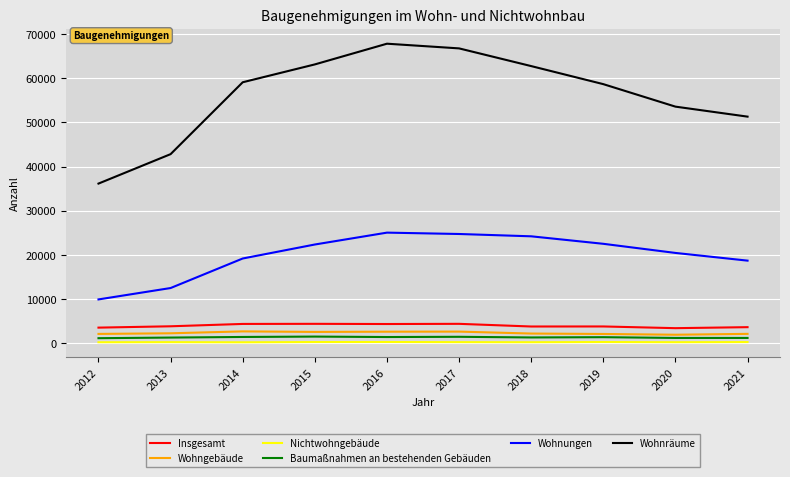

True or false: Insgesamt and Baumaßnahmen an bestehenden Gebäuden cross at least once.

False